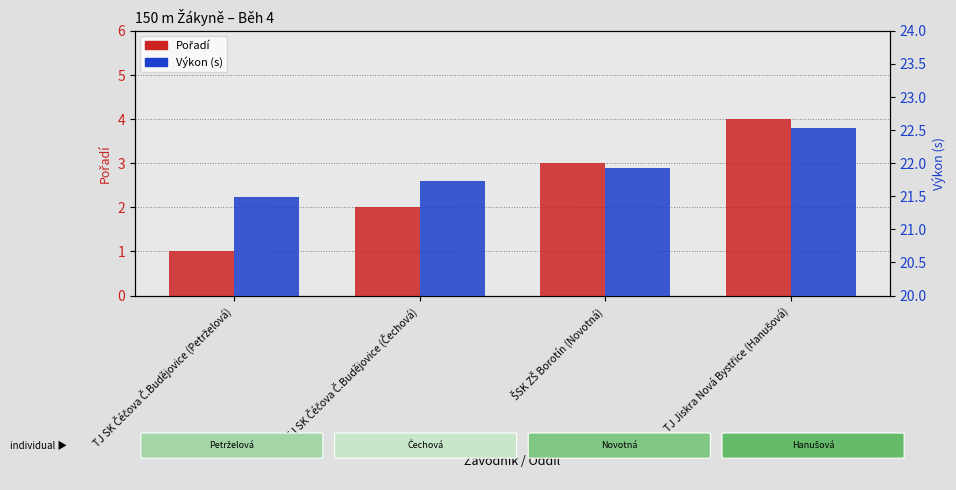

What is the label of the 1st bar from the left?

TJ SK Čéčova Č.Budějovice (Petrželová)